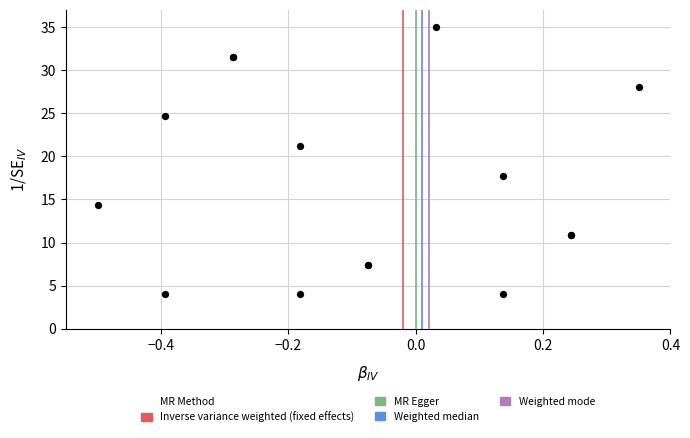

What Y value in the scatter plot is closest to 19?

17.8